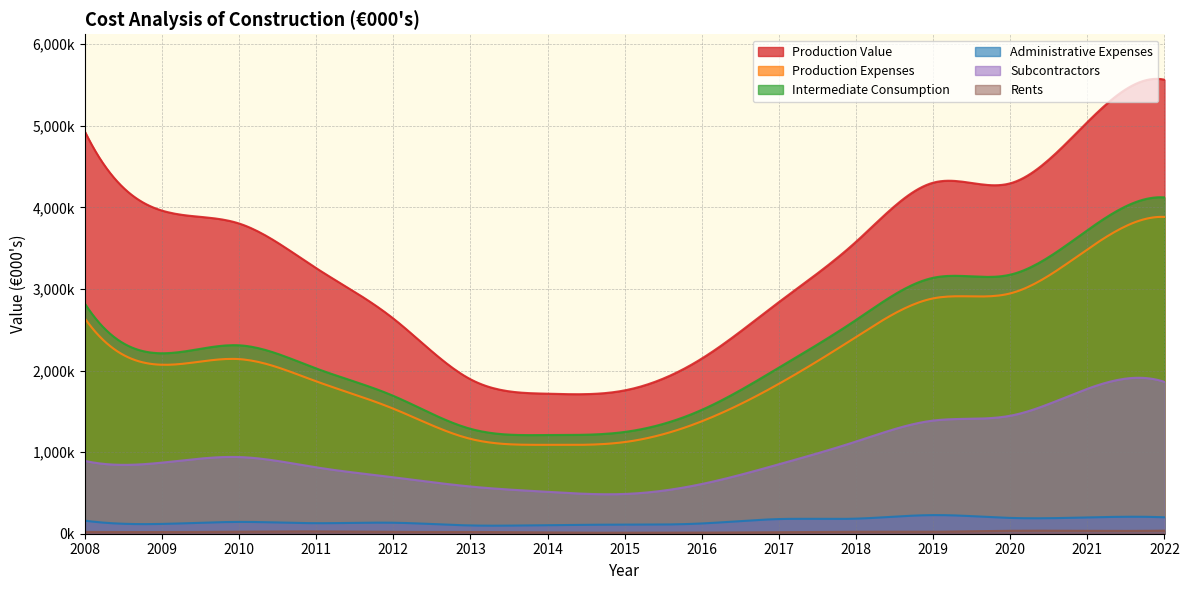

Is the value of Subcontractors at 2021 greater than the value of Administrative Expenses at 2009?

Yes